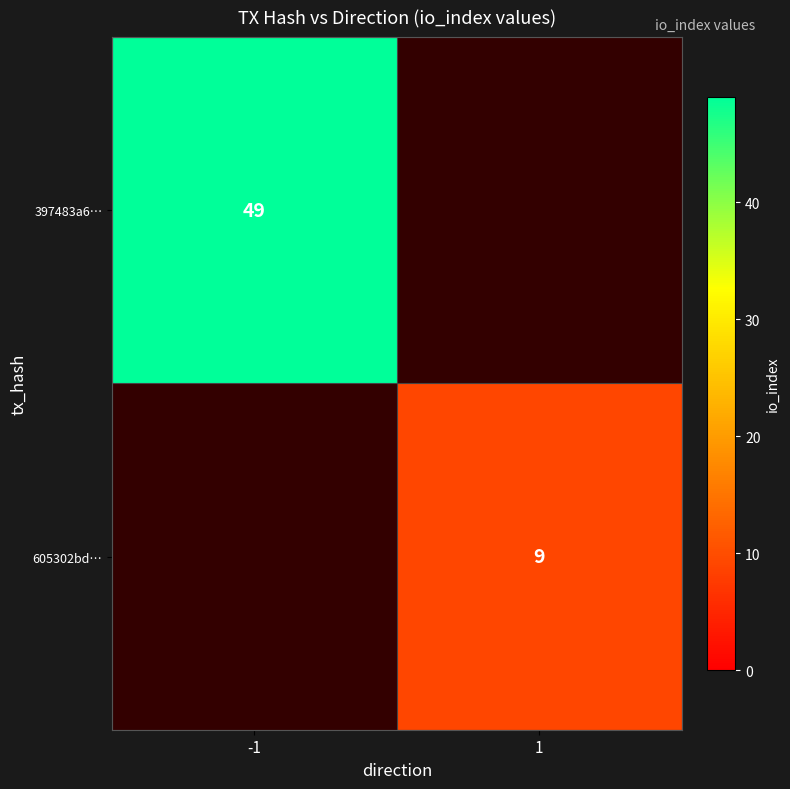

Is it true that 605302bd… equals 5 at 1?

False